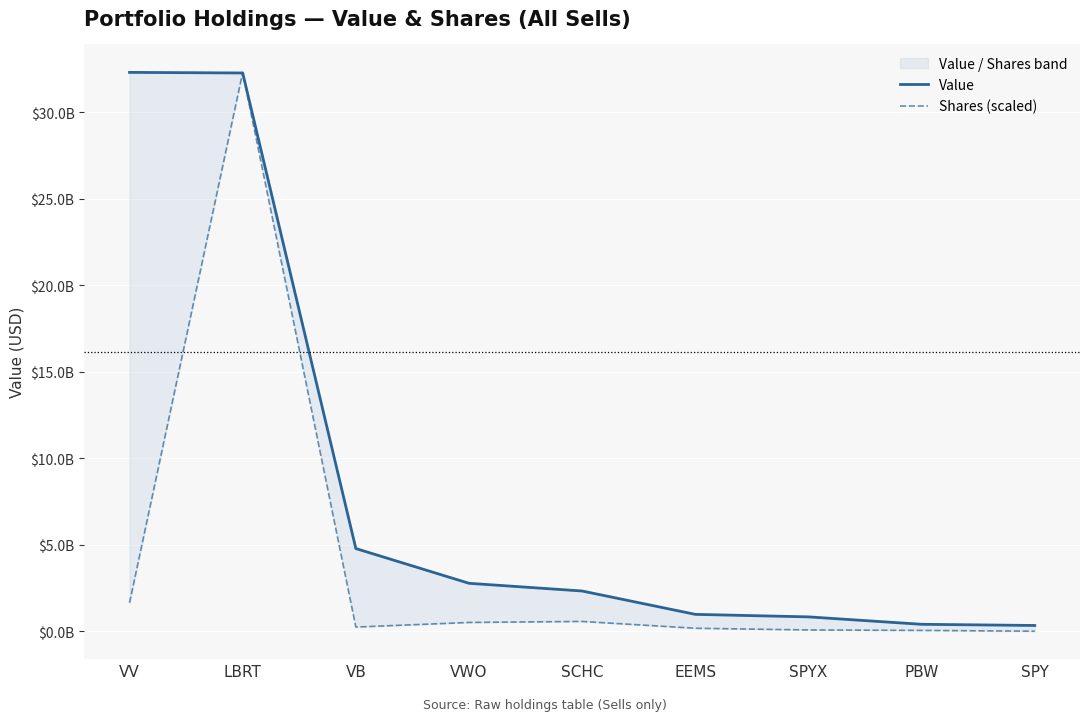

What is the value of the Value point at the 5th from the left?

2331328000.0